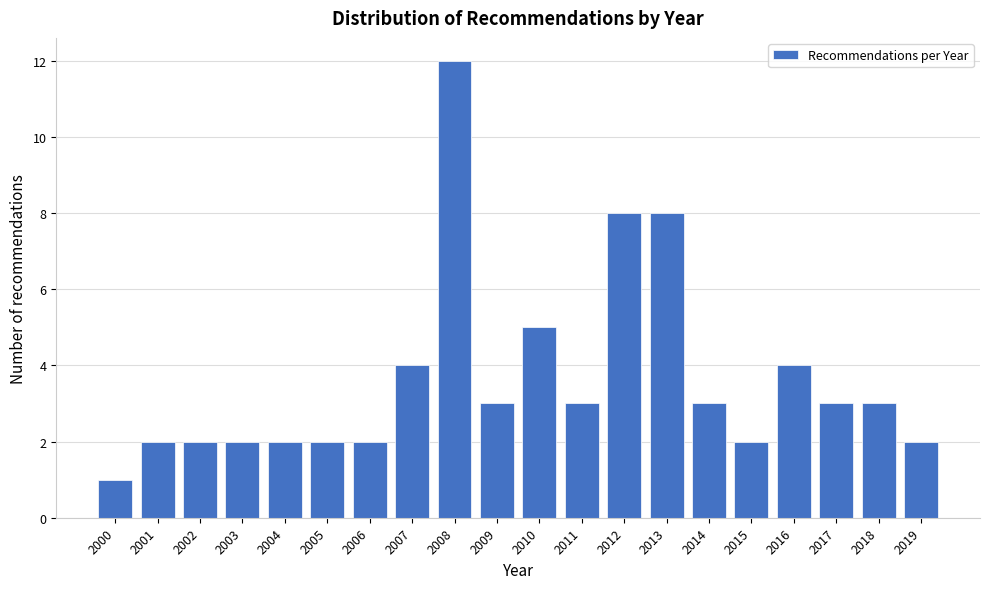

Reading right to left, what are all the values shown in this chart?

2	3	3	4	2	3	8	8	3	5	3	12	4	2	2	2	2	2	2	1